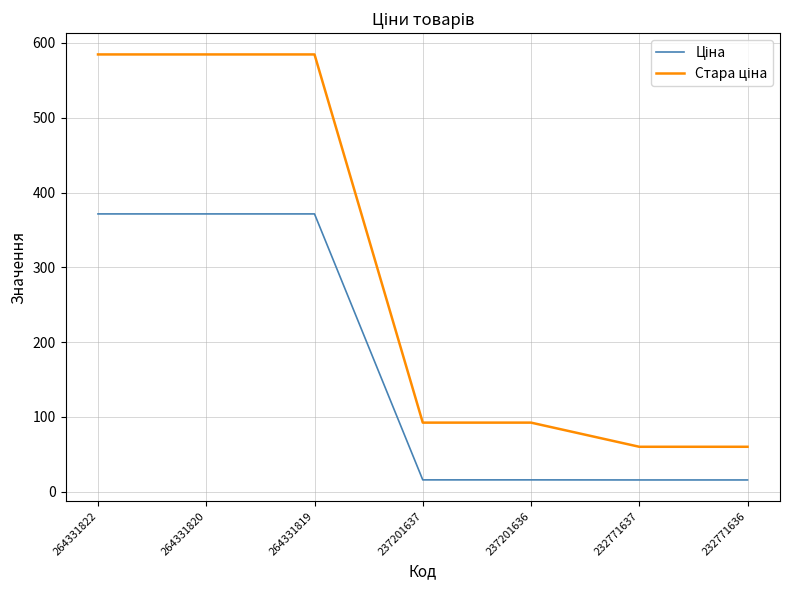

What is the total value across all series at 264331820?

956.1